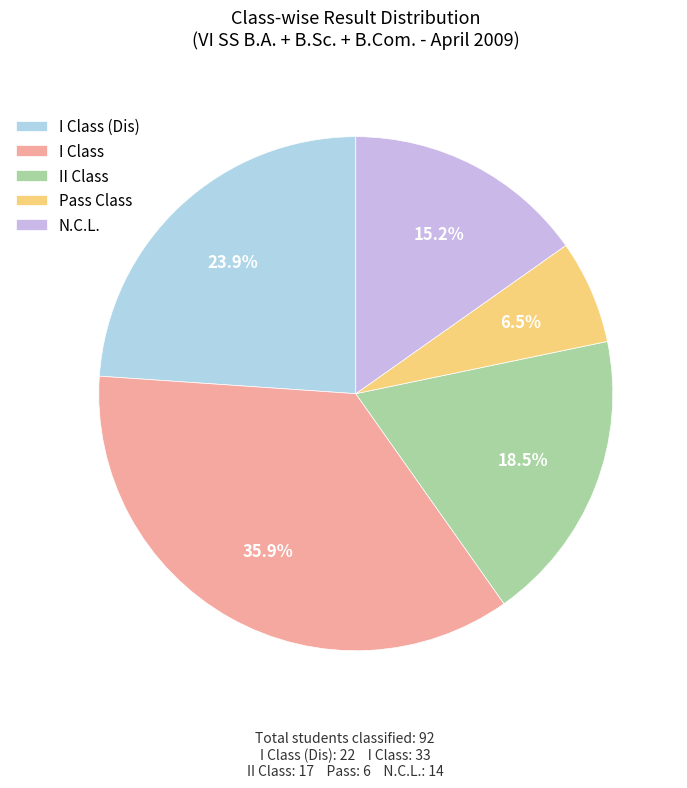

To the nearest percent, what is the average slice percentage?

20%